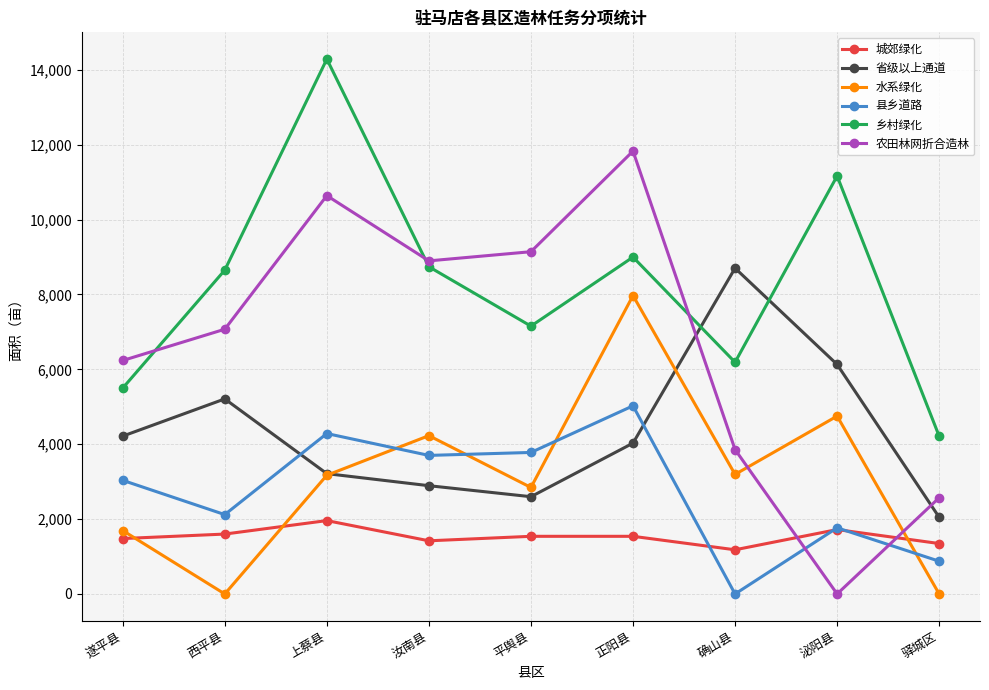

Where is the first local minimum for 县乡道路?

西平县